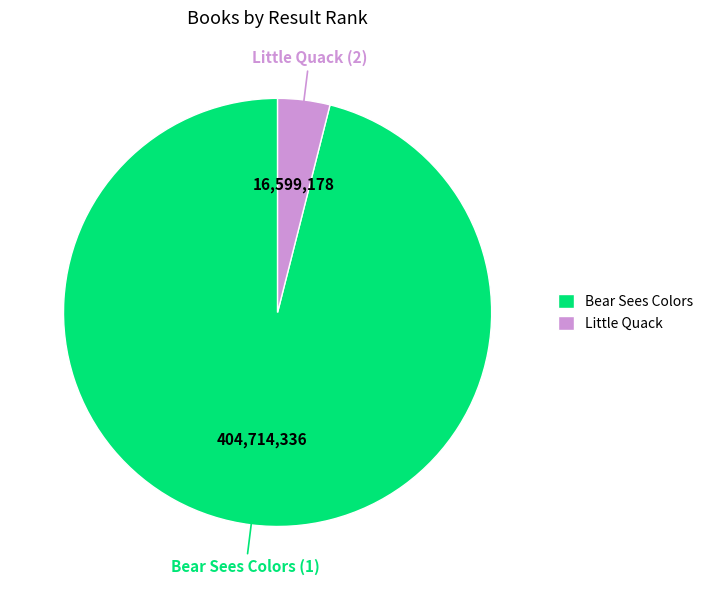

Which has a higher value, Little Quack or Bear Sees Colors?

Bear Sees Colors